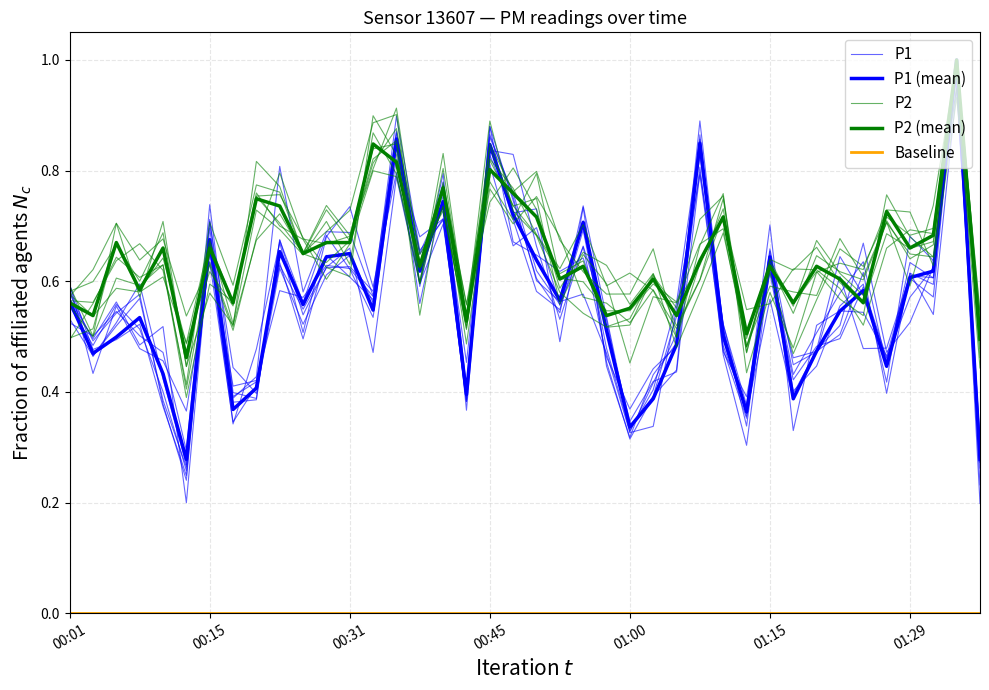

What position from the left is 14?

15